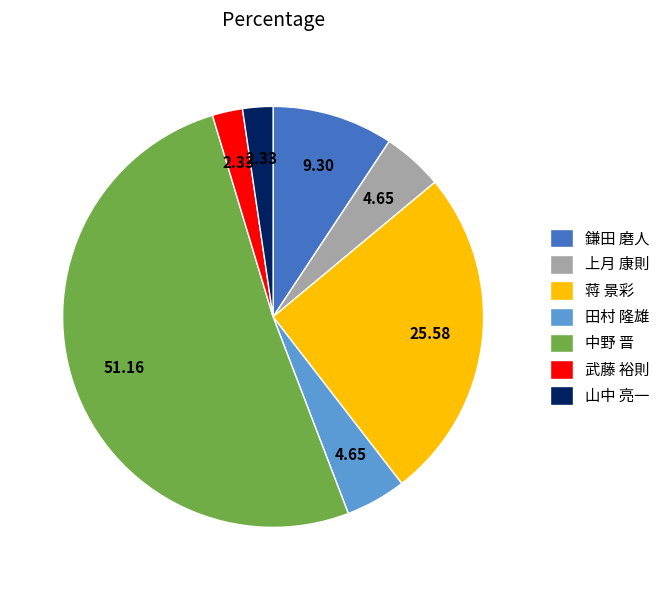

Is the sum of 武藤 裕則 and 山中 亮一 greater than half?

No